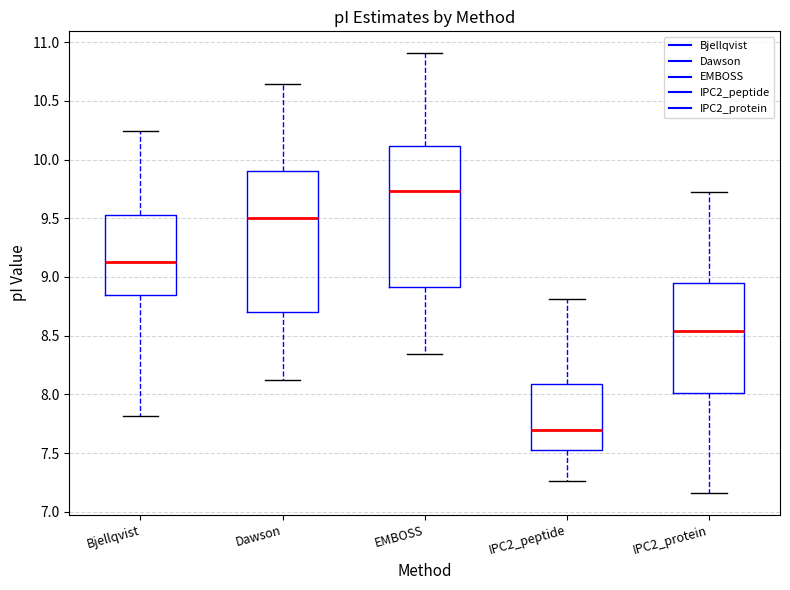

Reading left to right, read every box against the y-axis: the position of its median line, the range the box covers, and the ends of its whiskers. The values are not printed on the chart, so give them approximately, as read against the axis.

Bjellqvist: median 9.15, box 8.85 to 9.55, whiskers 7.80 to 10.25
Dawson: median 9.50, box 8.70 to 9.90, whiskers 8.15 to 10.65
EMBOSS: median 9.75, box 8.90 to 10.10, whiskers 8.35 to 10.90
IPC2_peptide: median 7.70, box 7.50 to 8.10, whiskers 7.25 to 8.80
IPC2_protein: median 8.55, box 8.00 to 8.95, whiskers 7.15 to 9.70